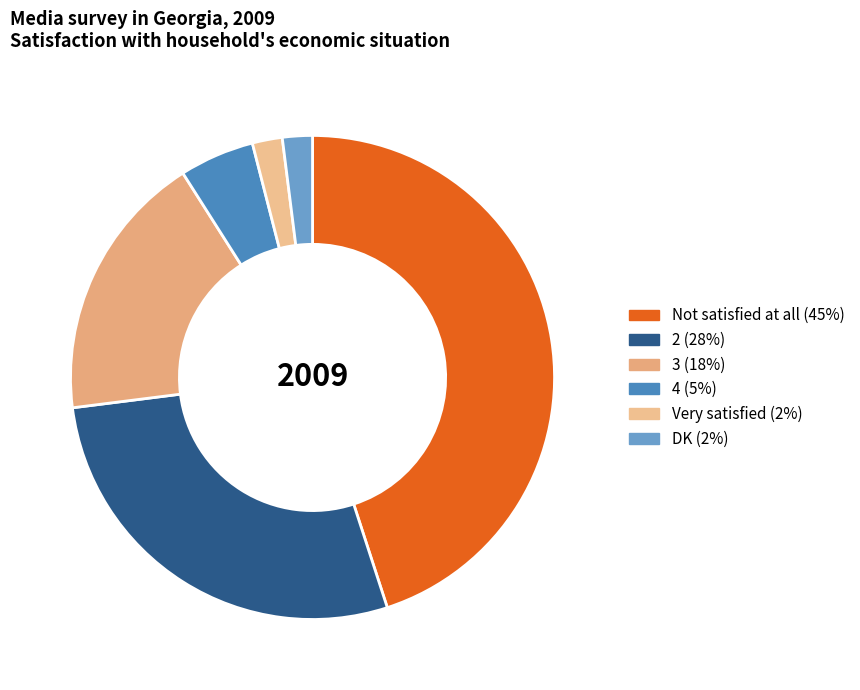

Is there any slice that represents more than half of the pie?

No